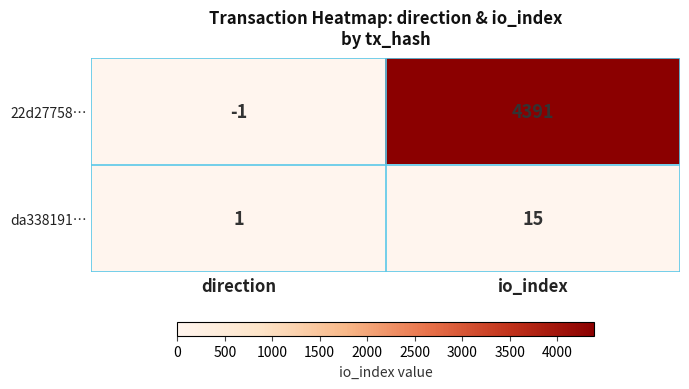

Reading left to right, list all the values displayed in this chart.

22d27758…: -1	4391
da338191…: 1	15